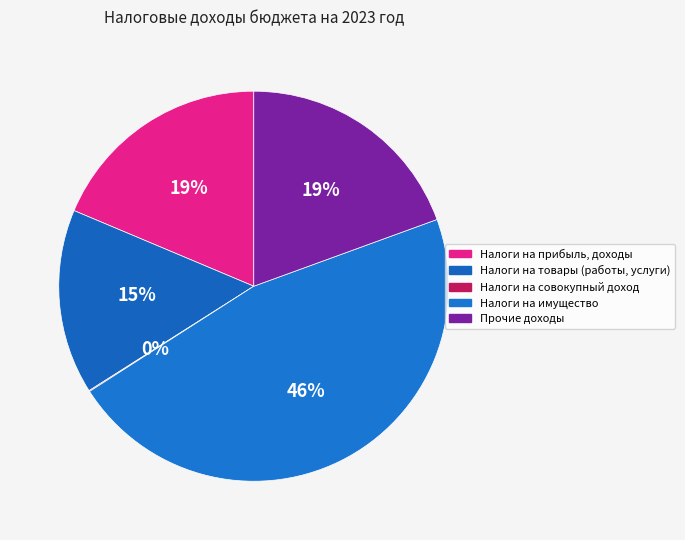

Is it true that Налоги на имущество is 46% of the pie?

True